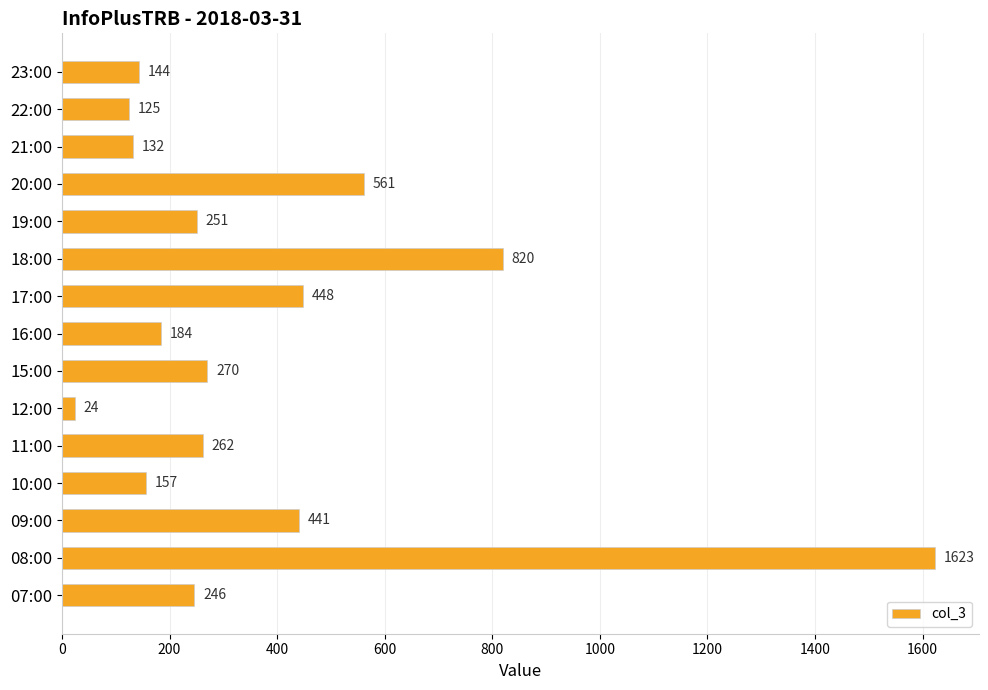

Rank the categories by value from highest to lowest.

08:00, 18:00, 20:00, 17:00, 09:00, 15:00, 11:00, 19:00, 07:00, 16:00, 10:00, 23:00, 21:00, 22:00, 12:00